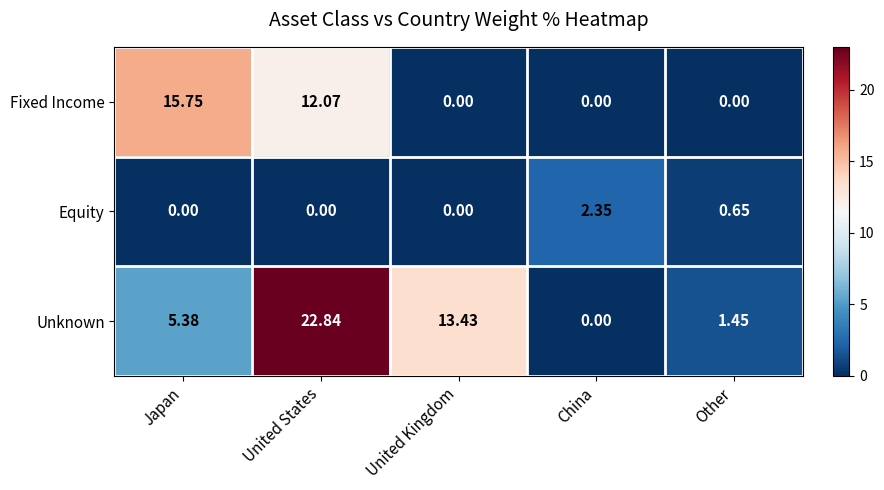

Which category has the highest value in the Equity series?

China